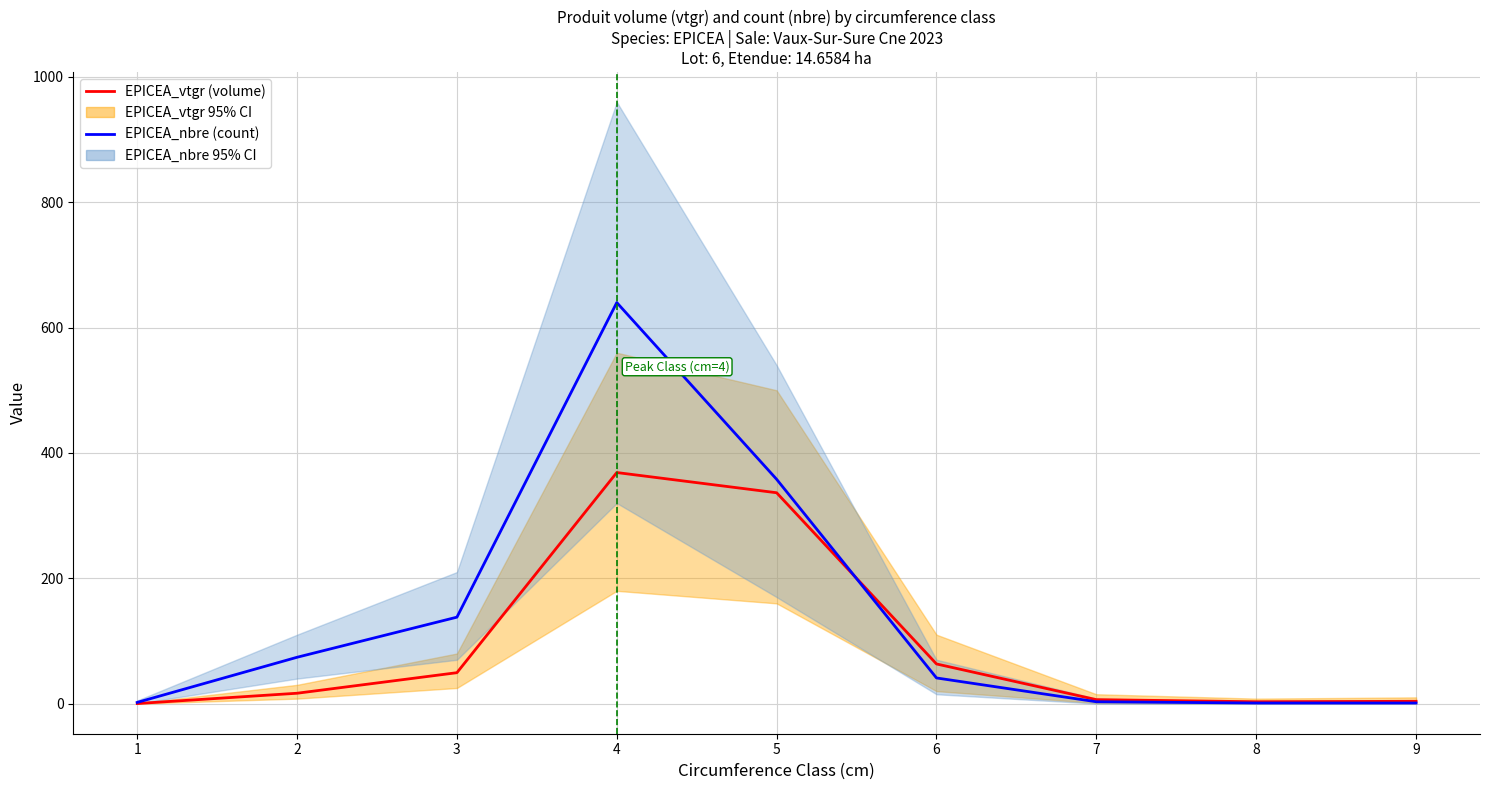

What is the difference between the second highest and minimum values in the EPICEA_nbre (count) series?

357.0